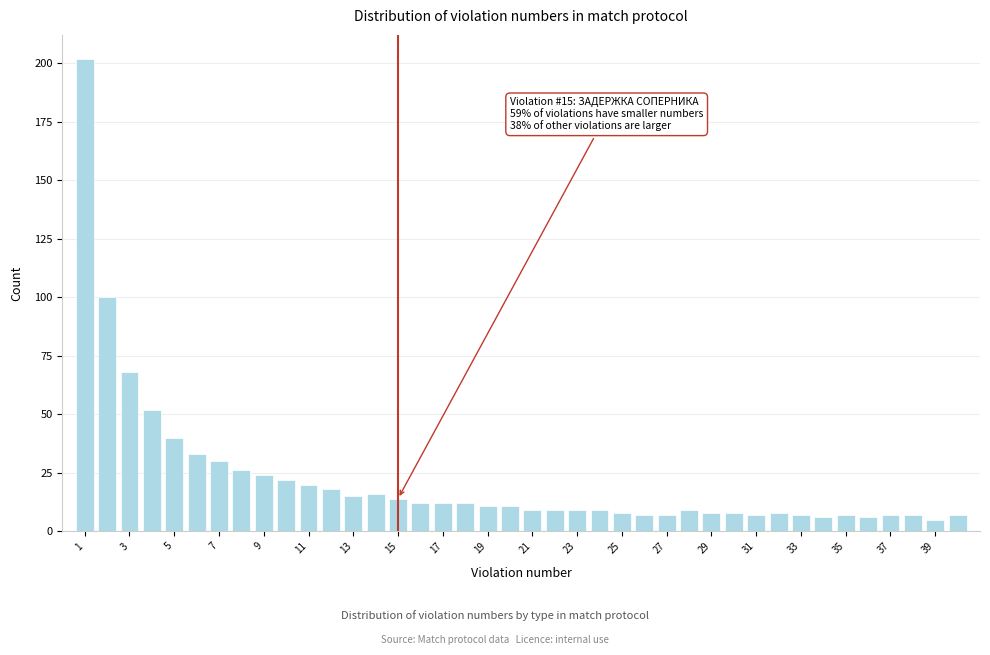

Which range on the x-axis has the tallest bar?

0.5 to 1.5